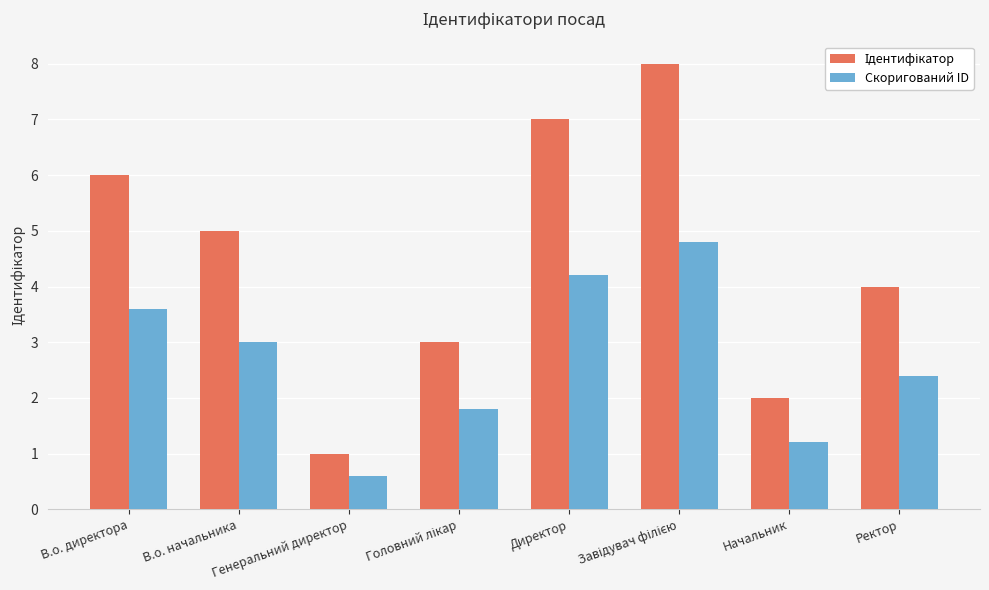

What is the difference between the second highest and minimum values in the Скоригований ID series?

3.6